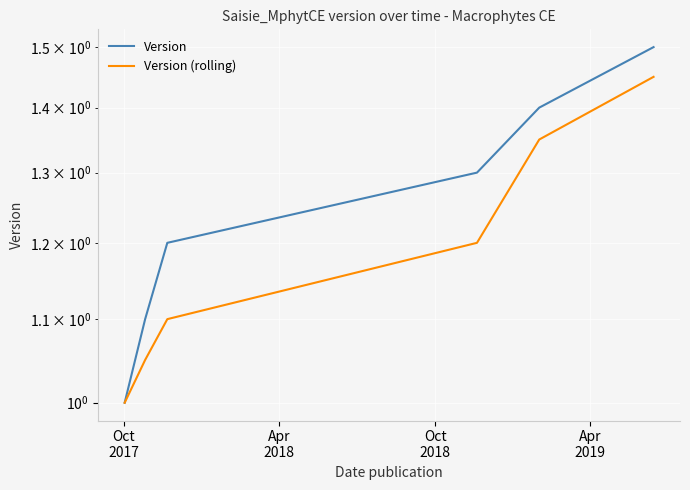

At which label is Version closest to 1?

Oct
2017